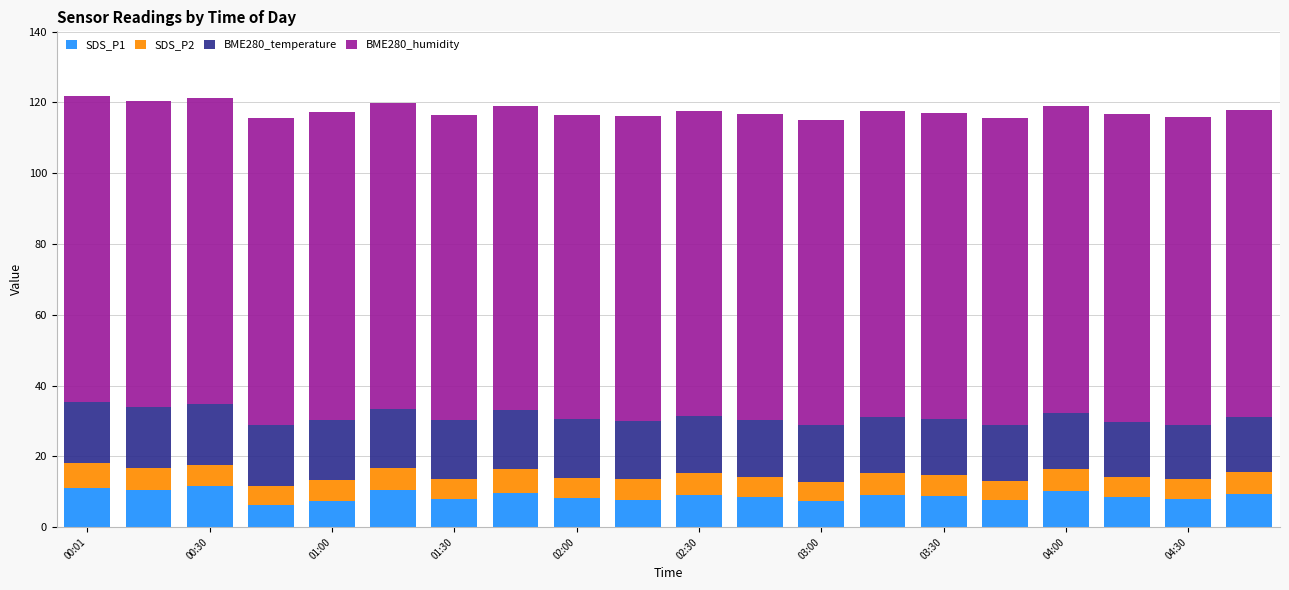

What is the maximum value for SDS_P1?

11.7